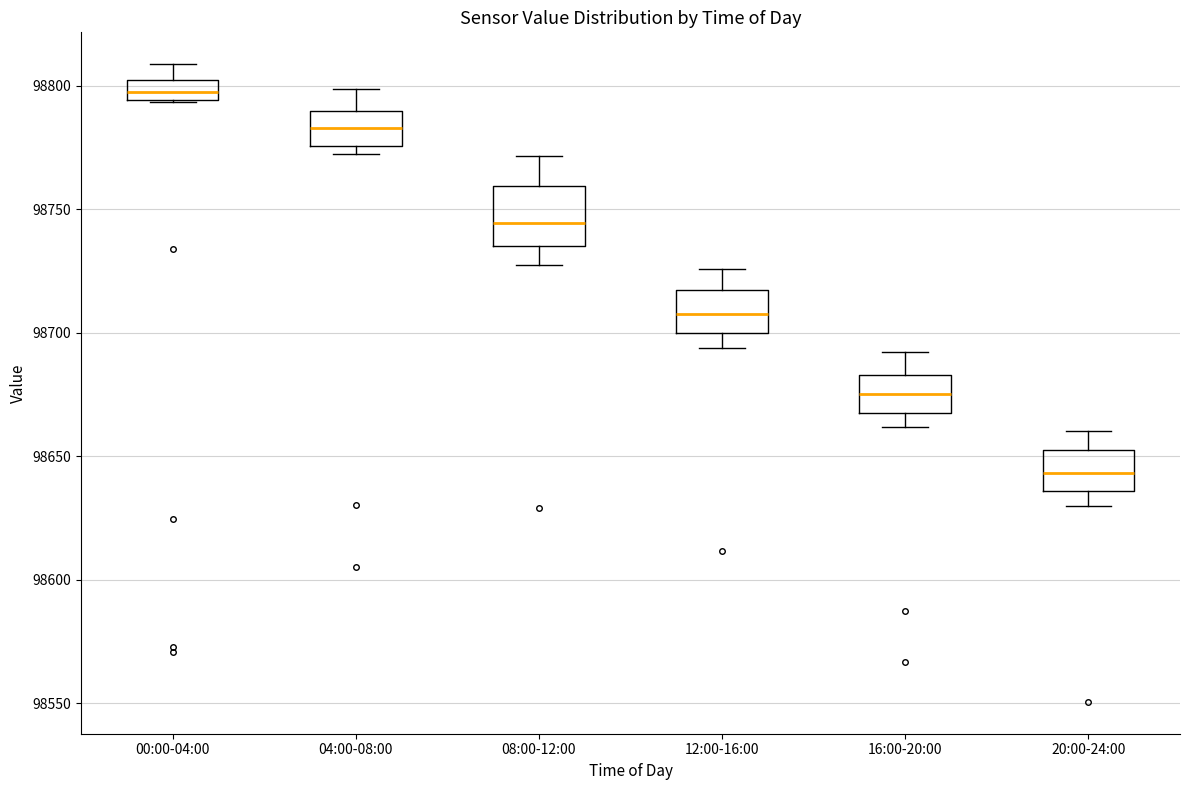

Comparing the boxes themselves (not the whiskers), which one is the tallest?

08:00-12:00